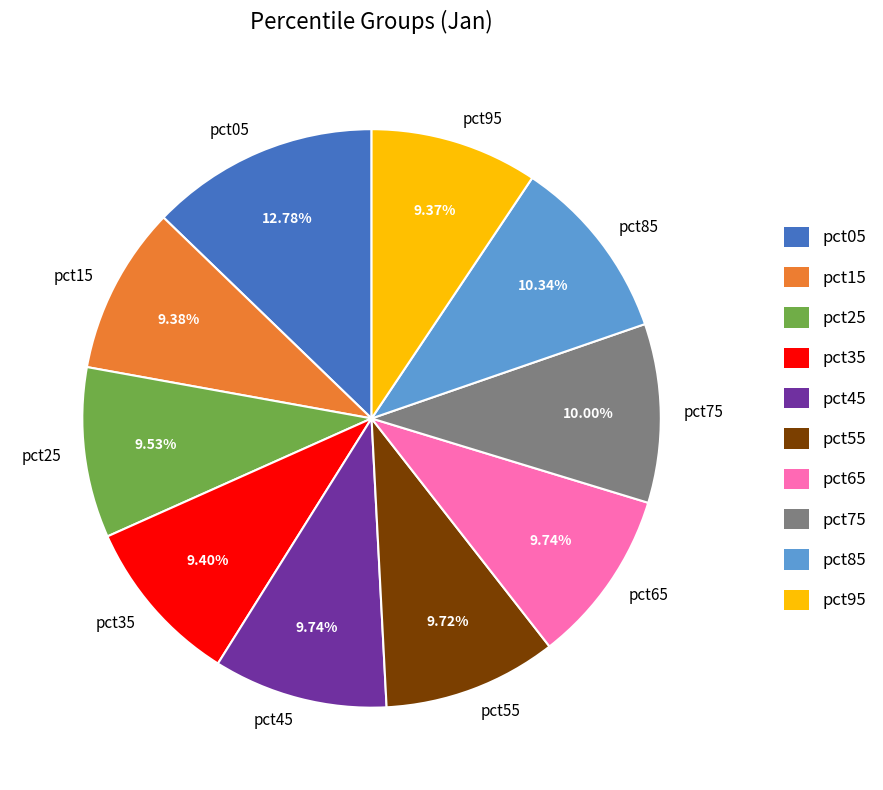

Is it true that pct15 is 18% of the pie?

False